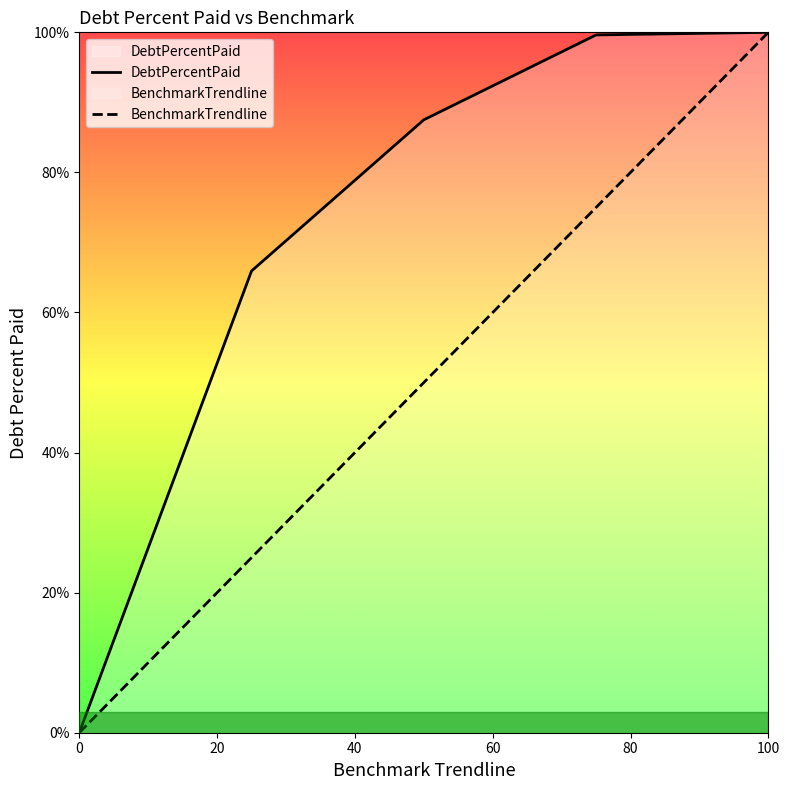

What is the sum of the BenchmarkTrendline values at 100 and 0?

100.0